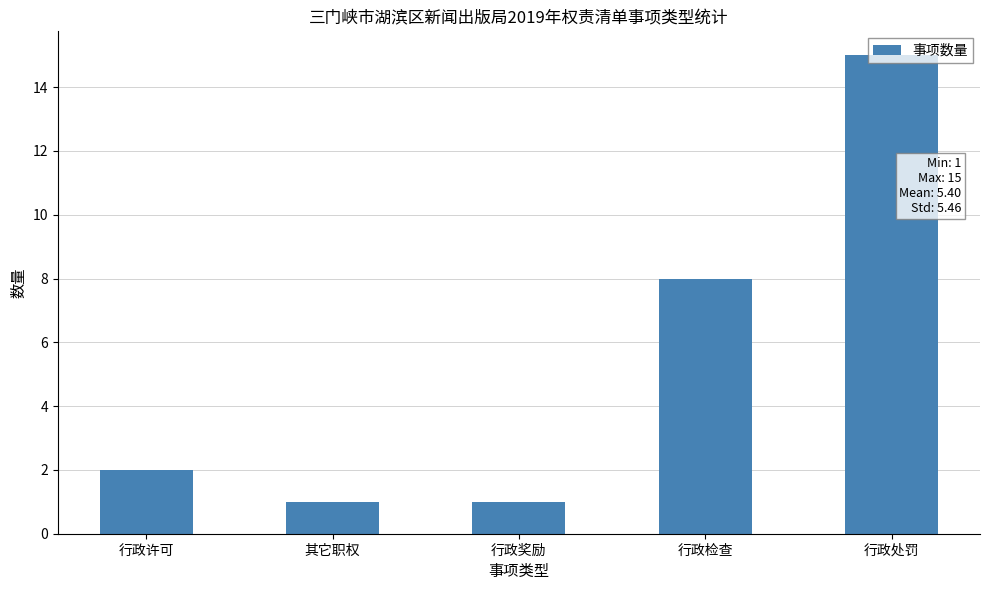

What is the smallest value displayed?

1